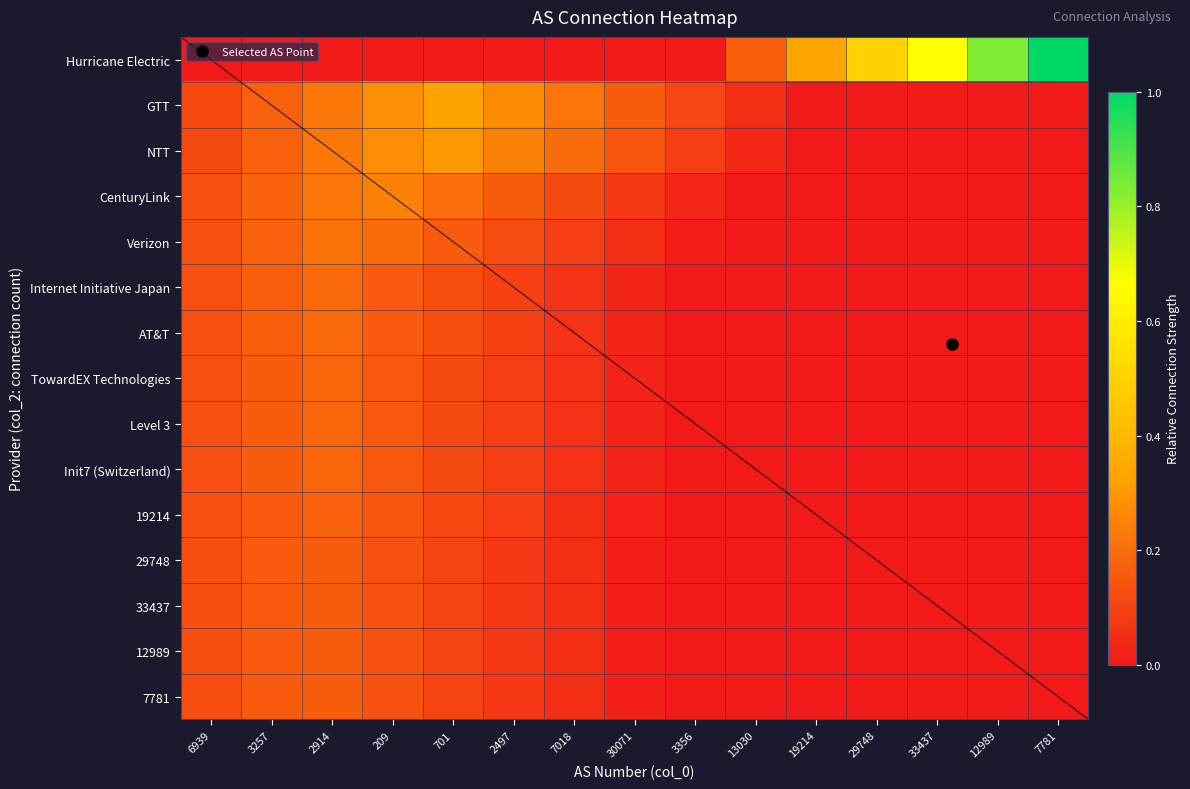

At which label does Hurricane Electric reach its peak?

7781